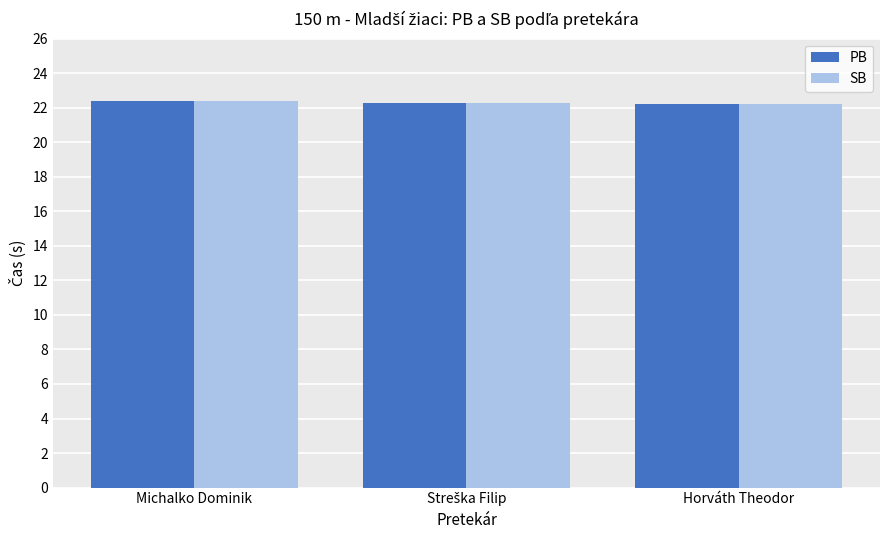

What is the maximum value shown in the chart?

22.4